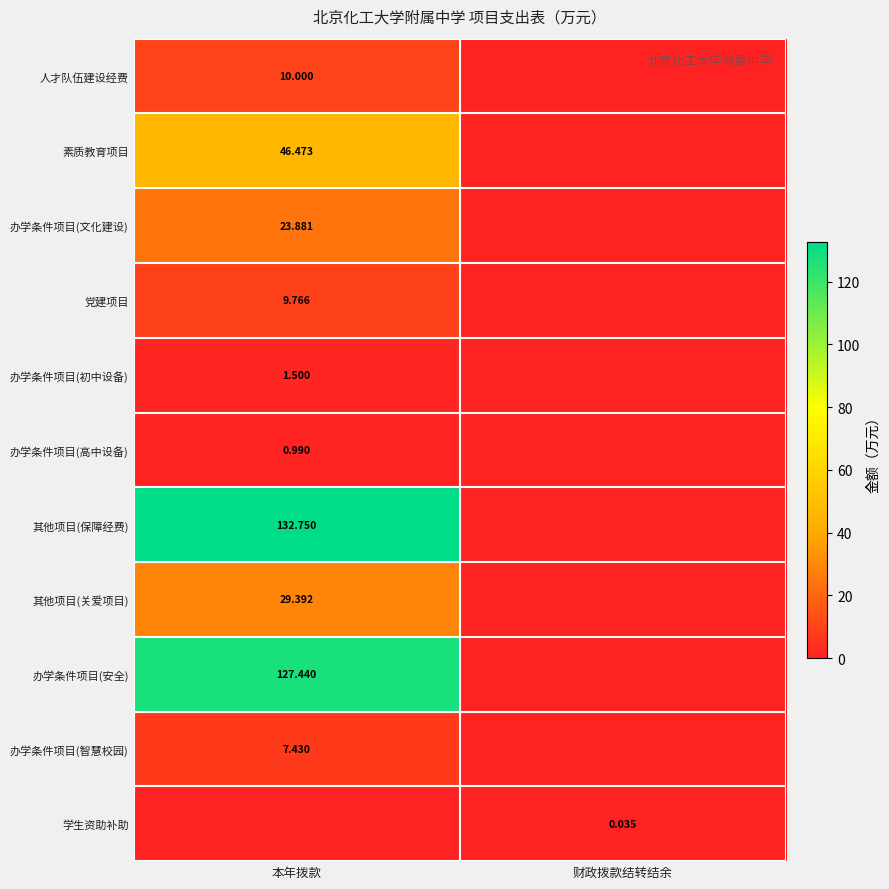

The value of 办学条件项目(安全) at 财政拨款结转结余 is 85.2. True or false?

False